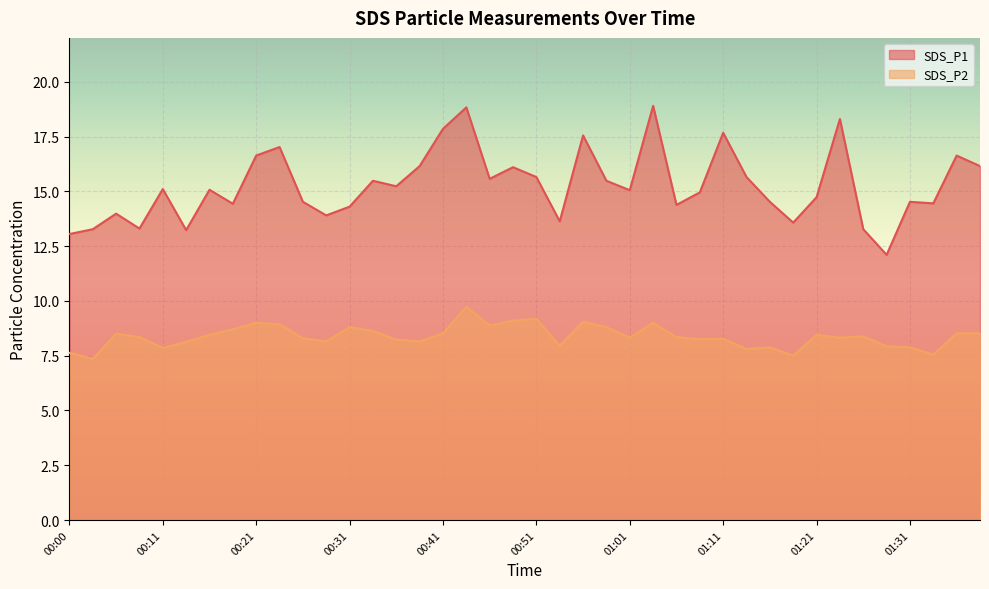

Rank the series by their average value, from highest to lowest.

SDS_P1, SDS_P2